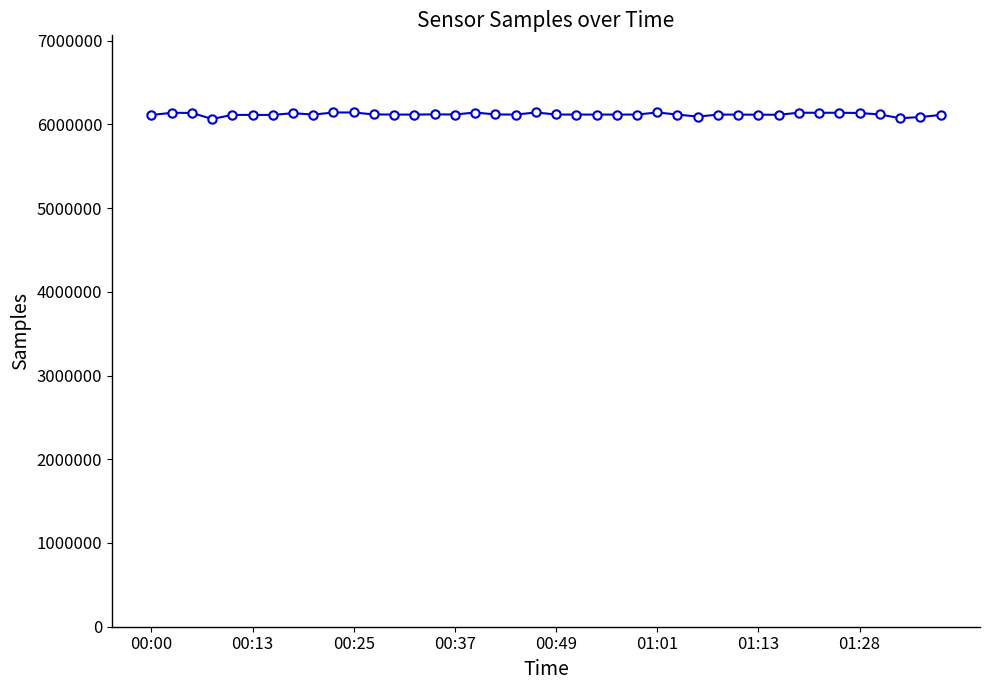

True or false: there are more than 0 points higher than both neighbors.

True